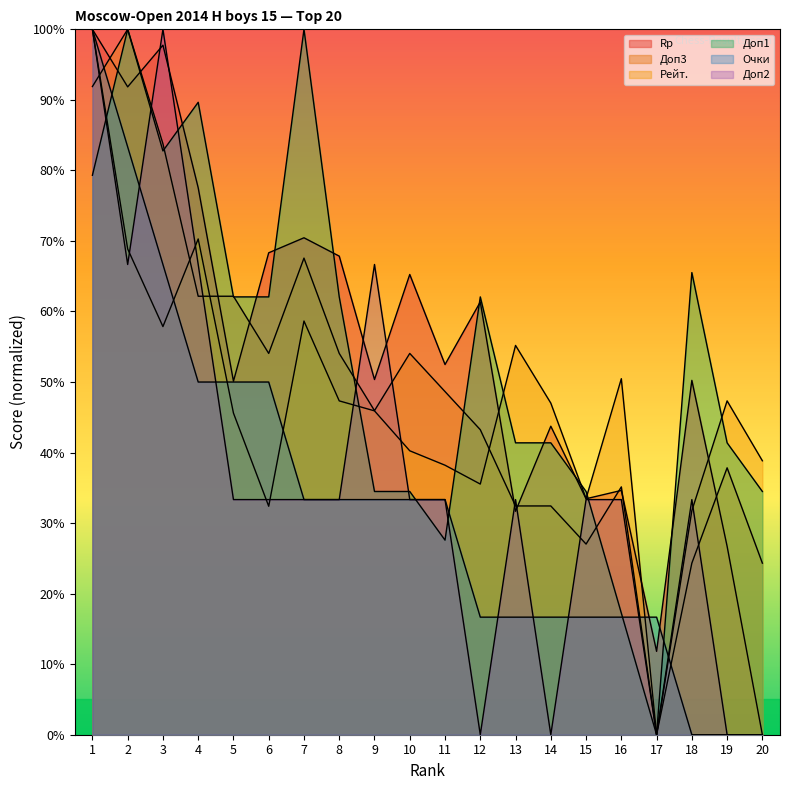

Does the chart display data point markers on the line(s)?

No